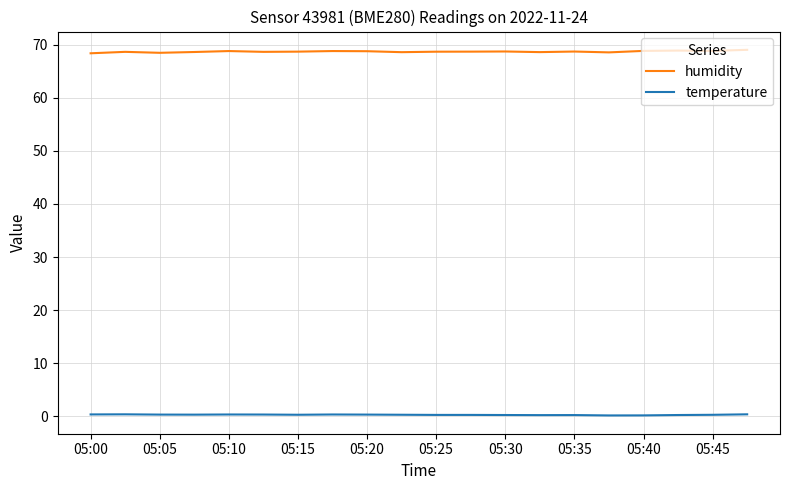

True or false: humidity and temperature cross at least once.

False